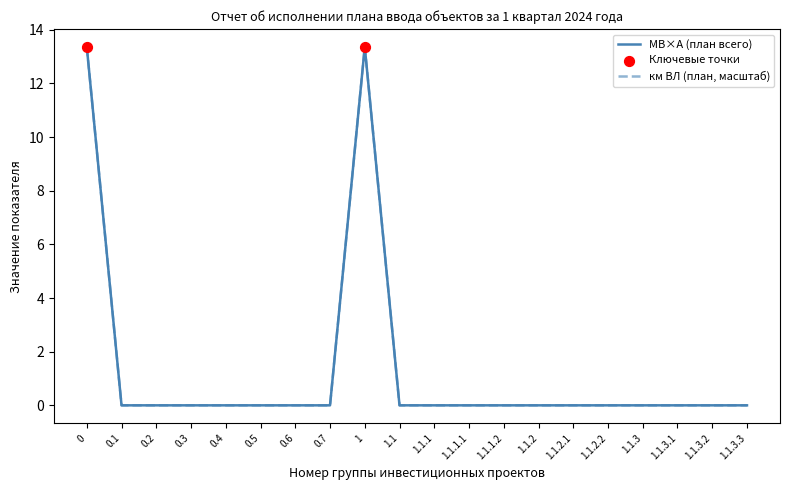

Which series has the largest total across all categories?

МВ×А (план всего)